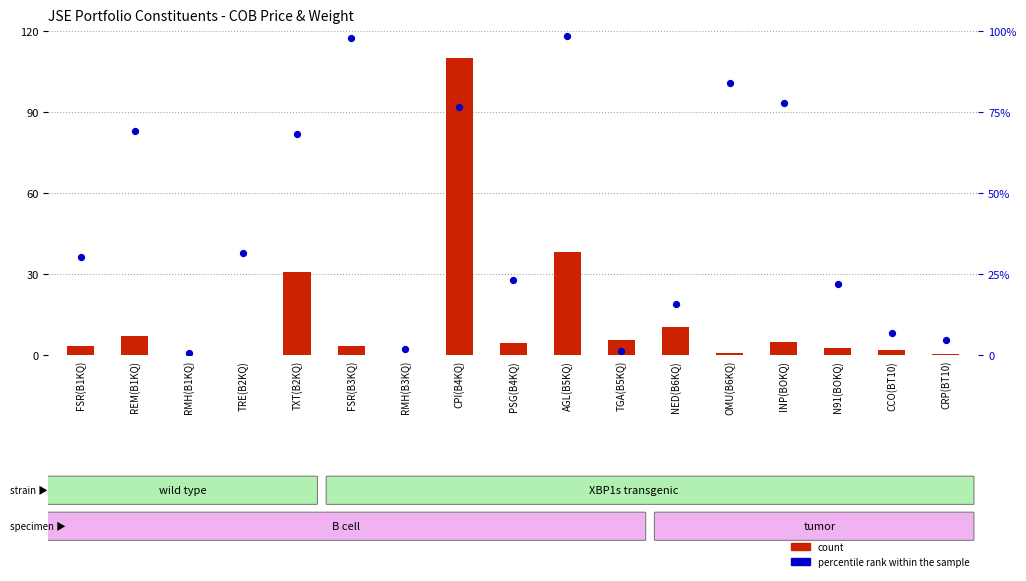

What is the total value across all series at REM(B1KQ)?

76.2